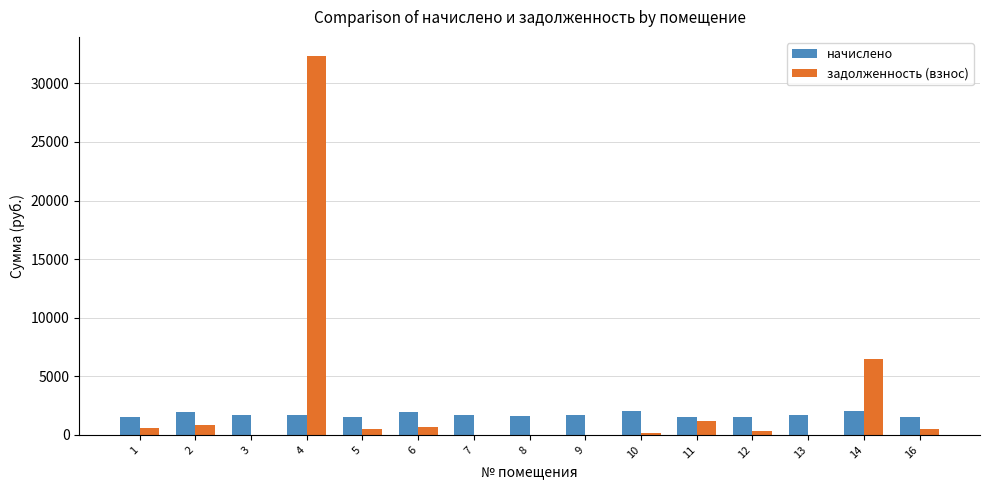

What is the sum of all задолженность (взнос) values?

43612.5